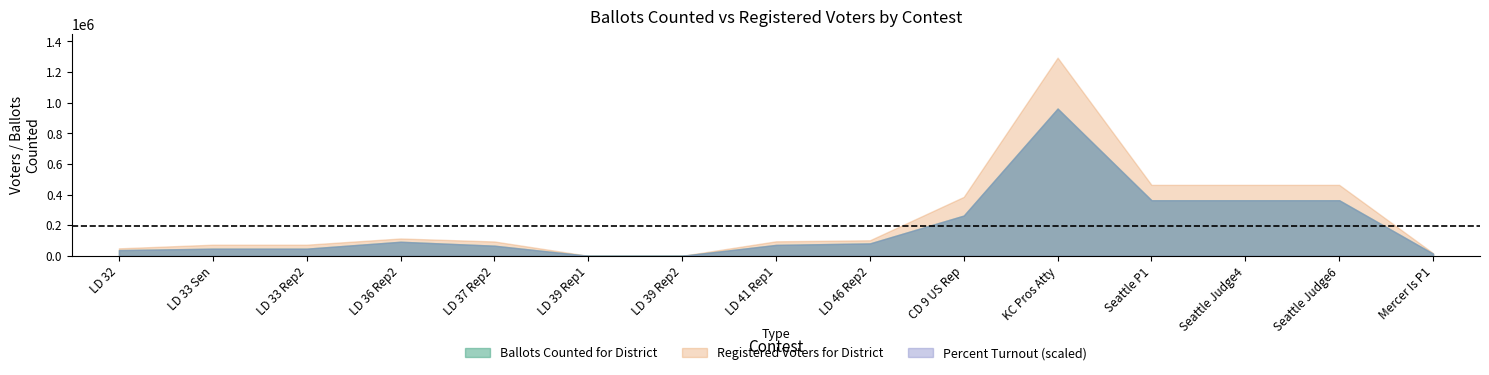

List the series in order of their peak value, lowest first.

Percent Turnout, Ballots Counted, Registered Voters